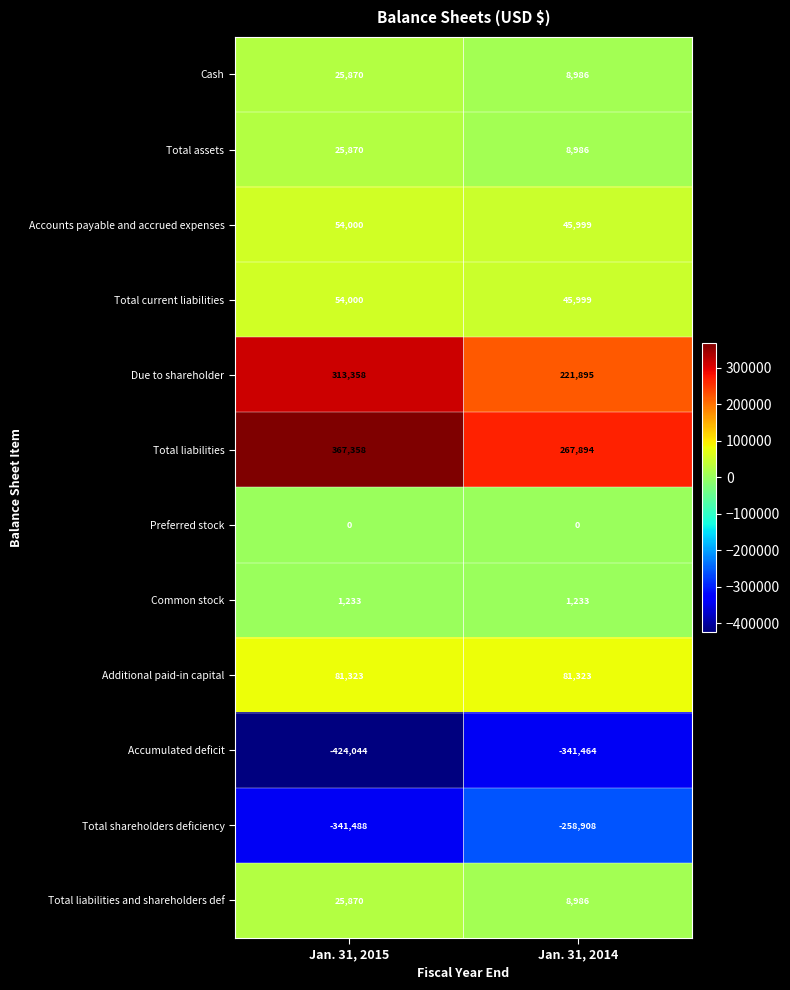

How many series are shown in this chart?

12